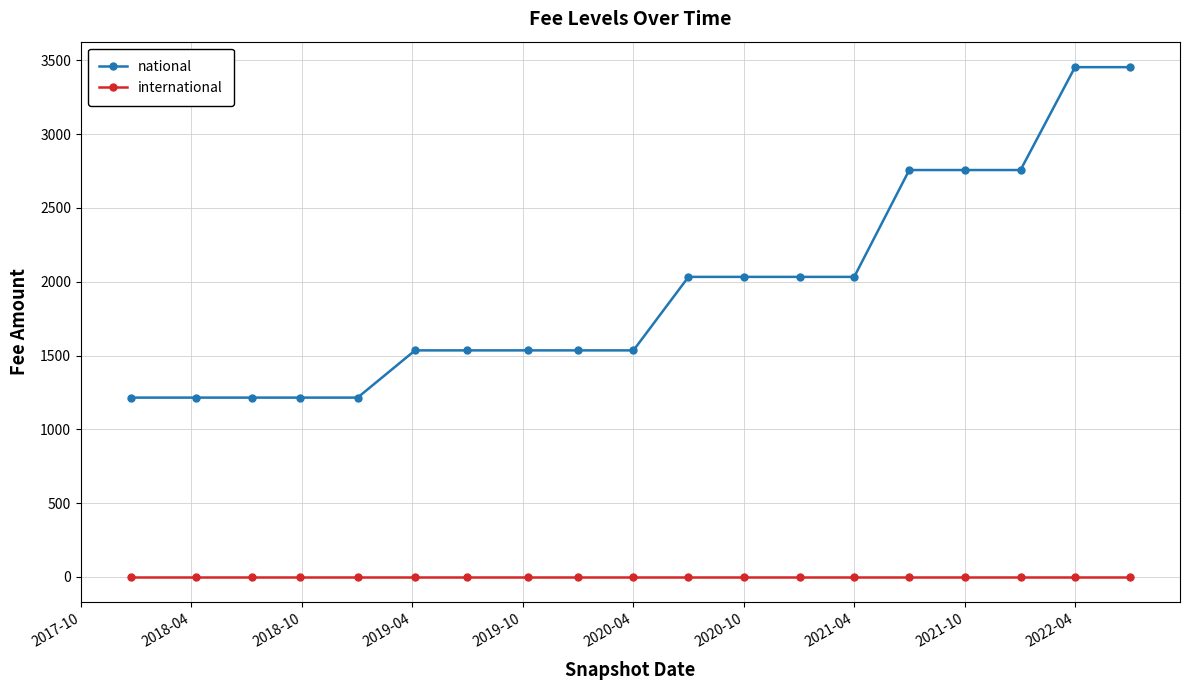

What is the highest value of the national series?

3454